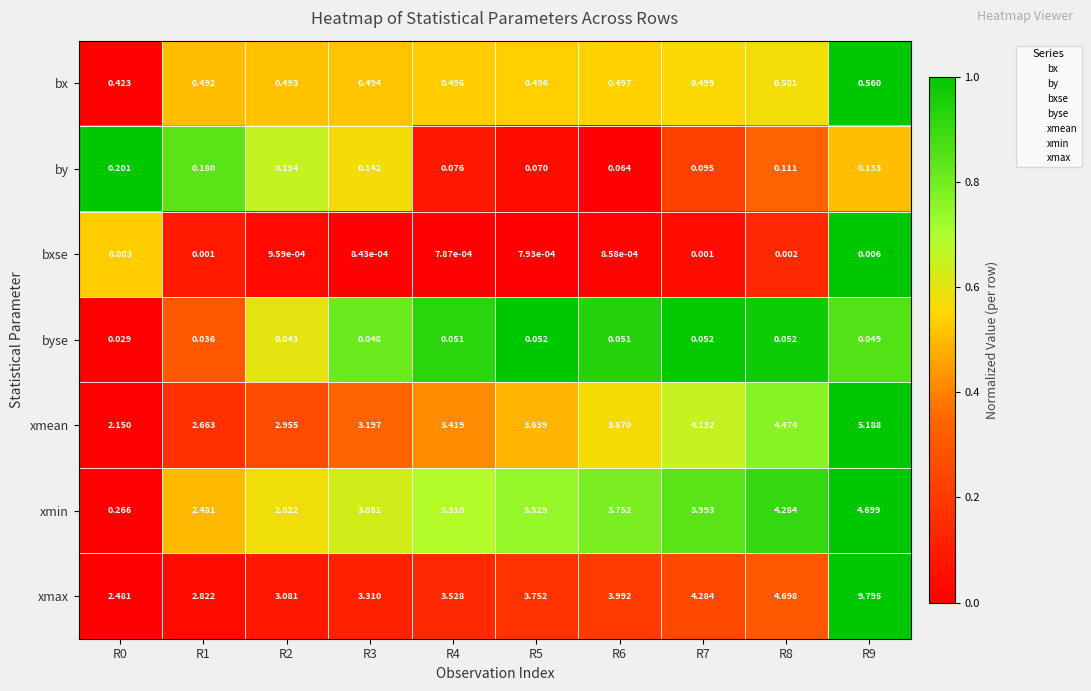

Is the value of bx at R3 greater than the value of by at R2?

Yes